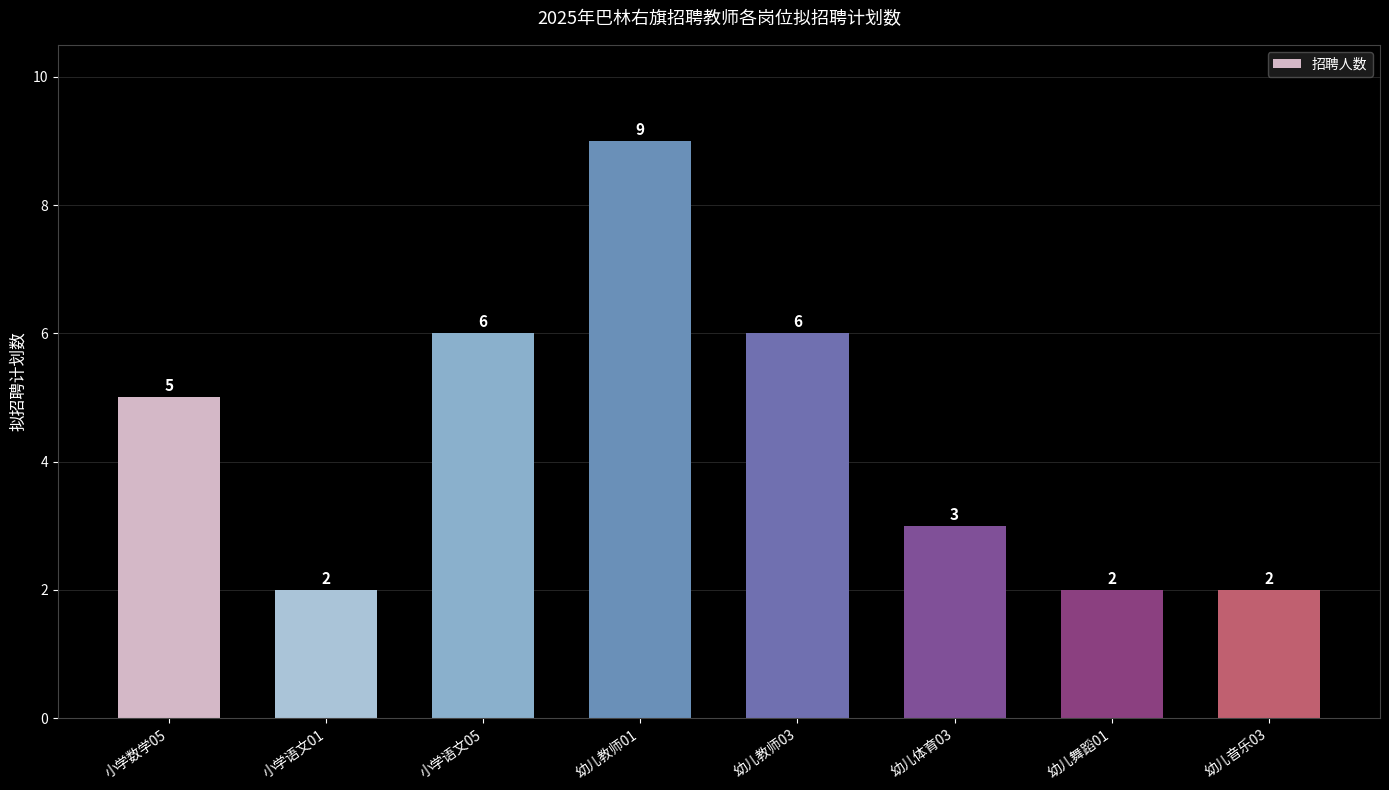

Which label corresponds to the largest value in the chart?

幼儿教师01